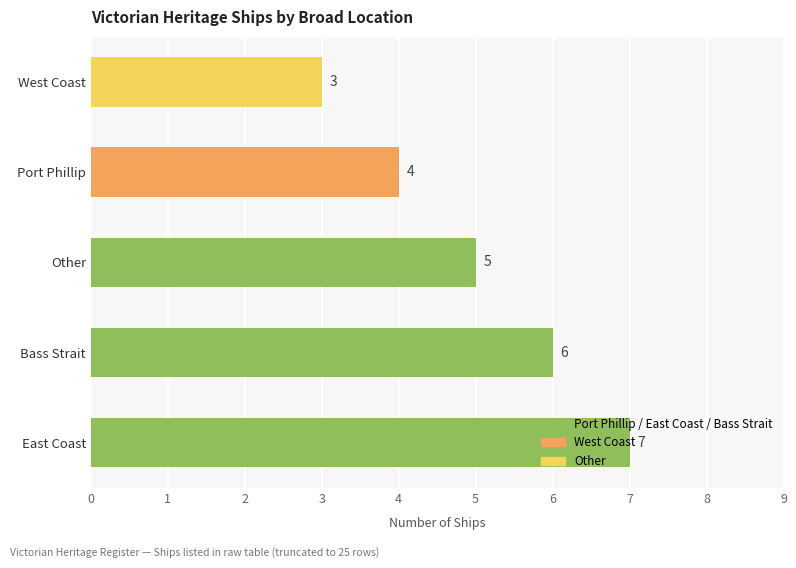

Which category has the highest value across all series?

East Coast